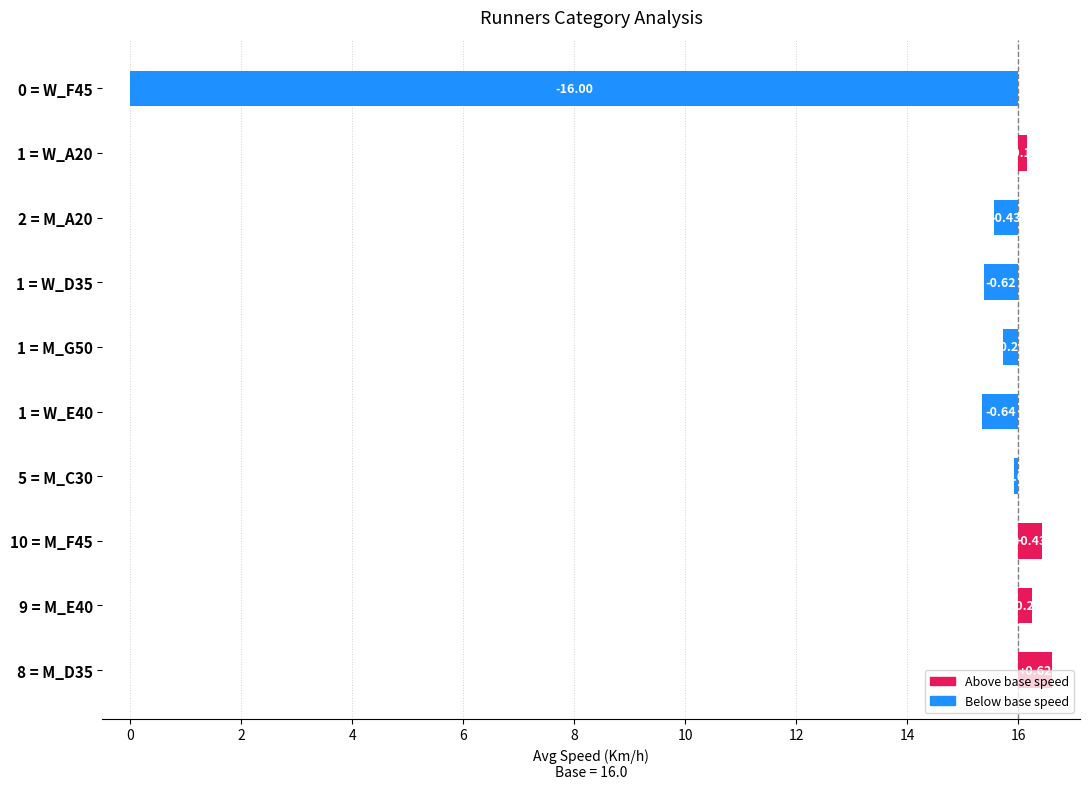

How many negative values are there?

6